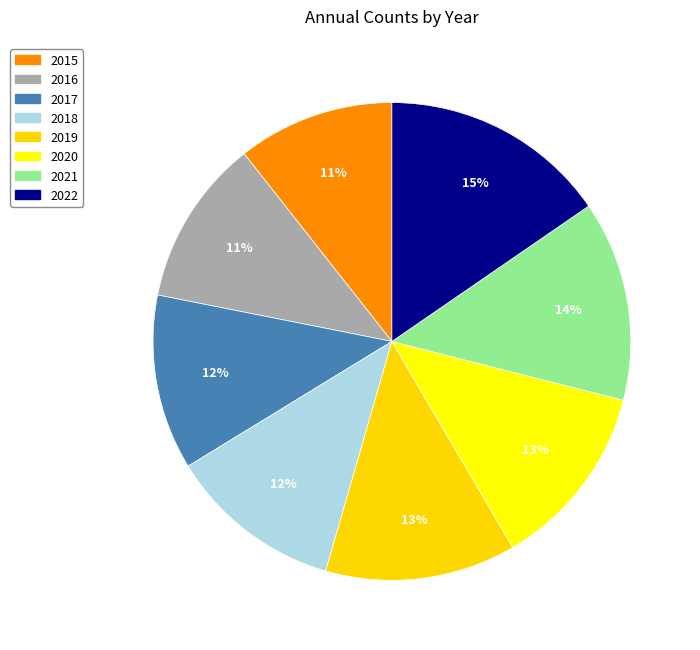

Between 2020 and 2018, which is larger?

2020